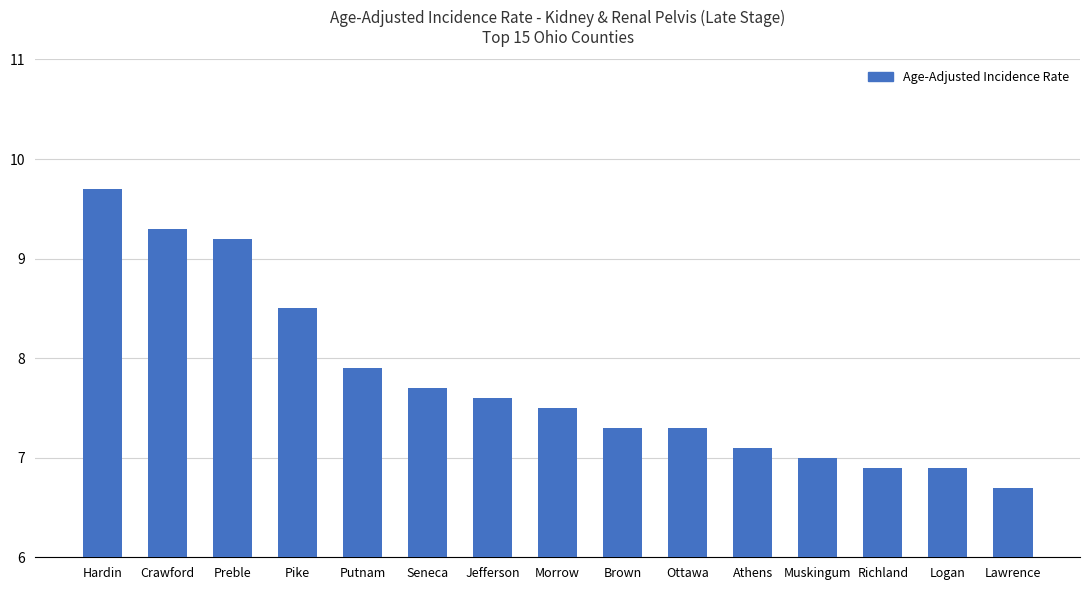

How many data points does each series have?

15